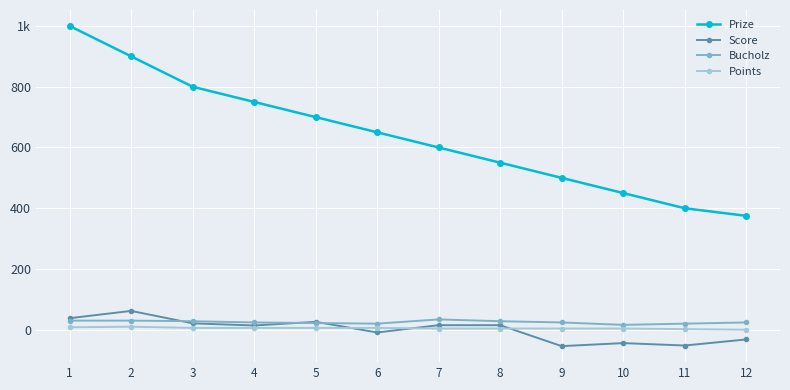

At how many categories does at least one series exceed 204?

12